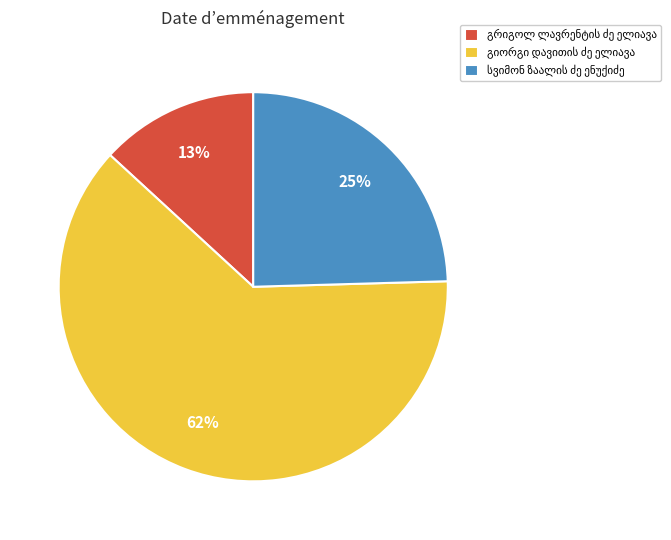

To the nearest percent, what is the difference between the largest and smallest slice percentages?

49%